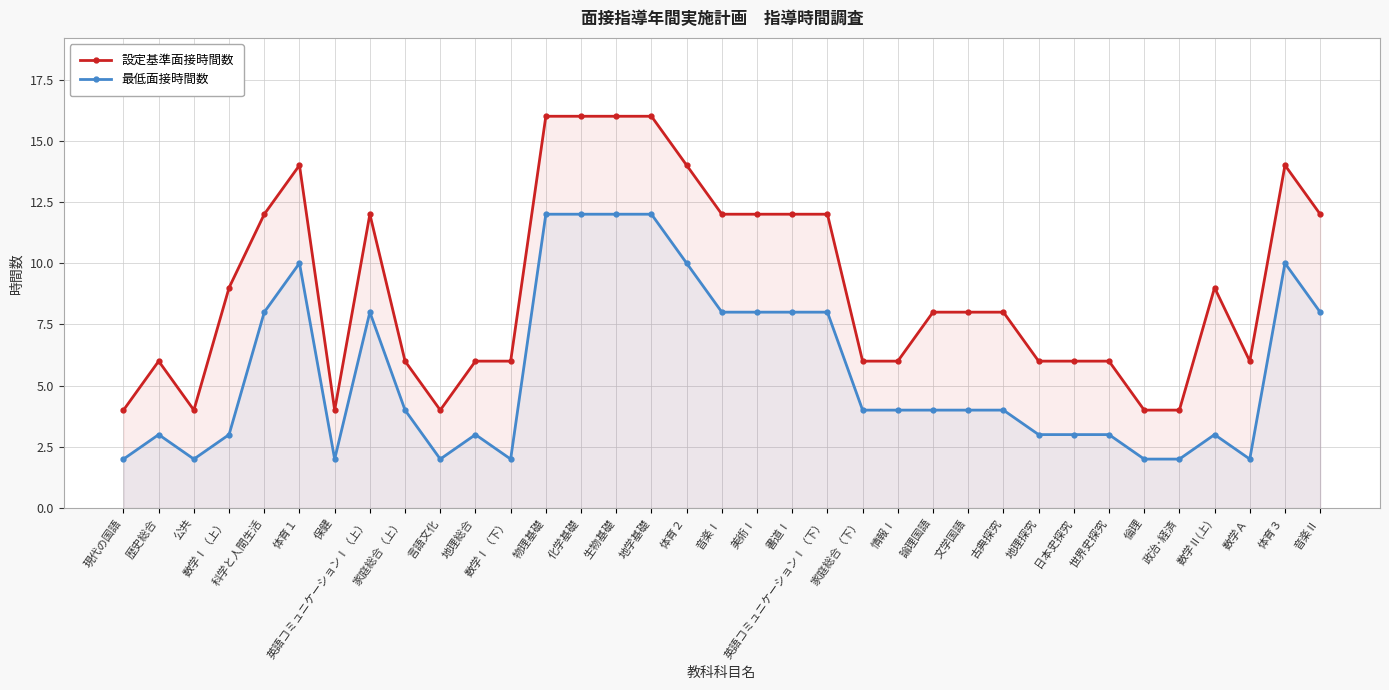

Reading left to right, extract all data points from this chart.

設定基準面接時間数: 現代の国語=4	歴史総合=6	公共=4	数学Ⅰ（上）=9	科学と人間生活=12	体育１=14	保健=4	英語コミュニケーションⅠ（上）=12	家庭総合（上）=6	言語文化=4	地理総合=6	数学Ⅰ（下）=6	物理基礎=16	化学基礎=16	生物基礎=16	地学基礎=16	体育２=14	音楽Ⅰ=12	美術Ⅰ=12	書道Ⅰ=12	英語コミュニケーションⅠ（下）=12	家庭総合（下）=6	情報Ⅰ=6	論理国語=8	文学国語=8	古典探究=8	地理探究=6	日本史探究=6	世界史探究=6	倫理=4	政治･経済=4	数学Ⅱ(上)=9	数学Ａ=6	体育３=14	音楽Ⅱ=12
最低面接時間数: 現代の国語=2	歴史総合=3	公共=2	数学Ⅰ（上）=3	科学と人間生活=8	体育１=10	保健=2	英語コミュニケーションⅠ（上）=8	家庭総合（上）=4	言語文化=2	地理総合=3	数学Ⅰ（下）=2	物理基礎=12	化学基礎=12	生物基礎=12	地学基礎=12	体育２=10	音楽Ⅰ=8	美術Ⅰ=8	書道Ⅰ=8	英語コミュニケーションⅠ（下）=8	家庭総合（下）=4	情報Ⅰ=4	論理国語=4	文学国語=4	古典探究=4	地理探究=3	日本史探究=3	世界史探究=3	倫理=2	政治･経済=2	数学Ⅱ(上)=3	数学Ａ=2	体育３=10	音楽Ⅱ=8